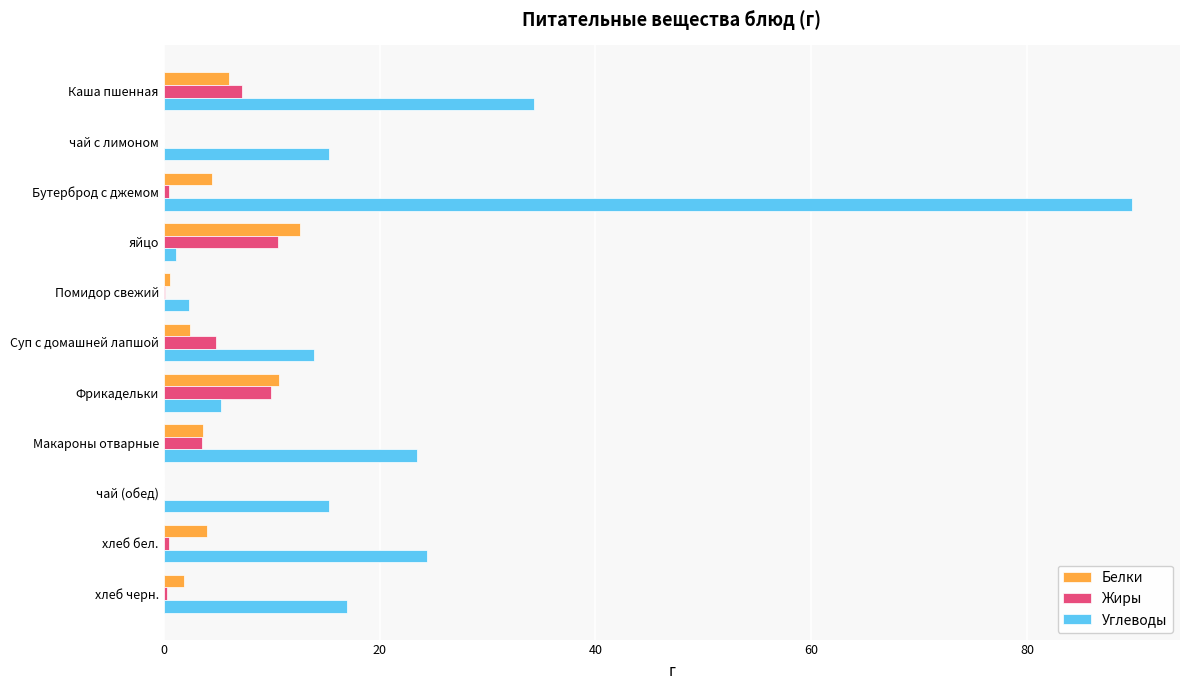

What is the sum of all Белки values?

46.4